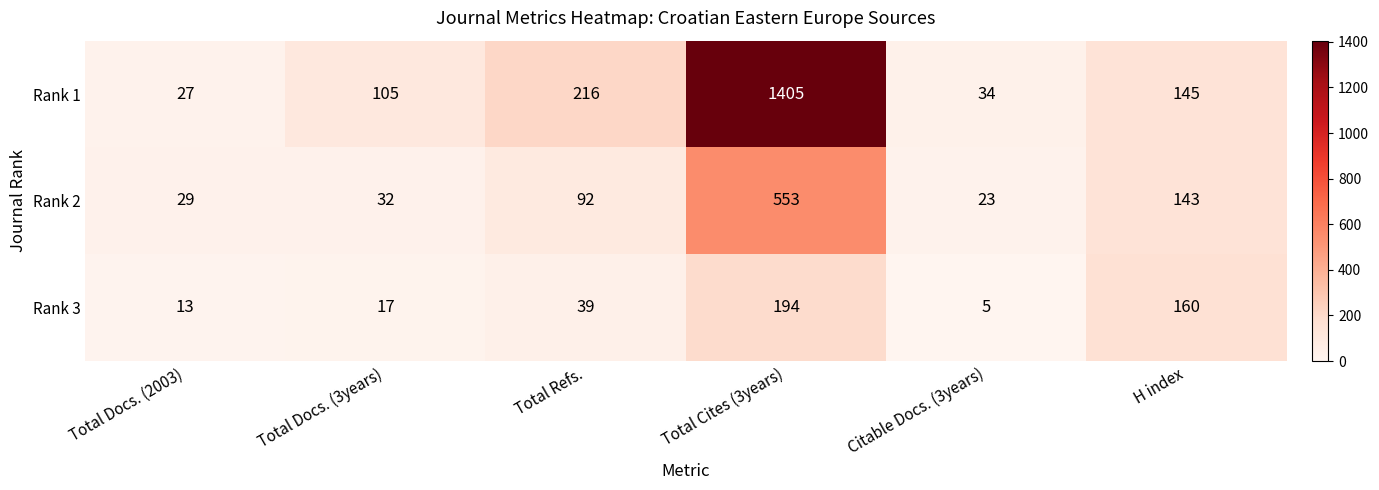

Reading left to right, what are all the values shown in this chart?

Rank 1: 27	105	216	1405	34	145
Rank 2: 29	32	92	553	23	143
Rank 3: 13	17	39	194	5	160